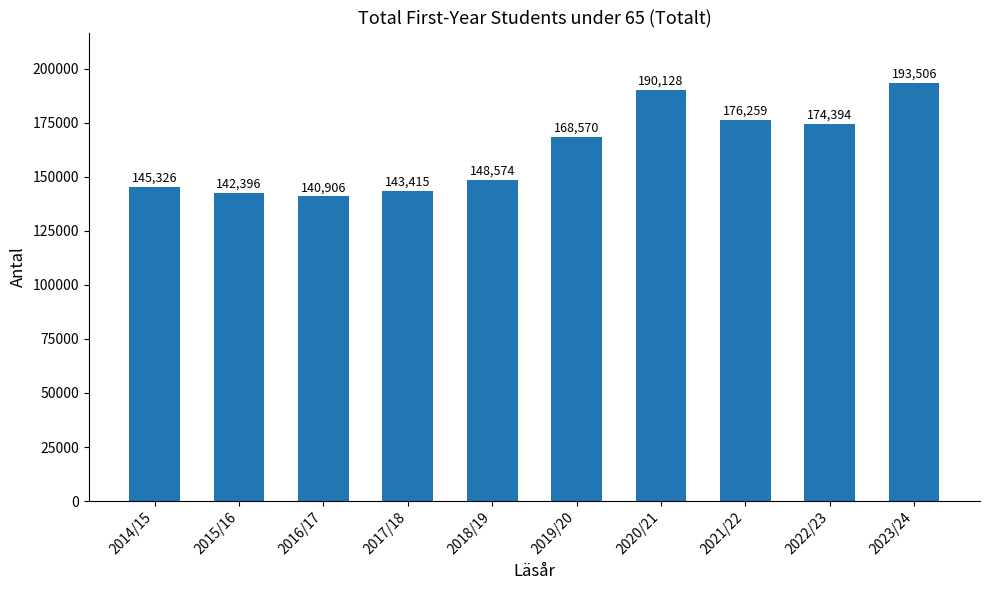

What is the label of the 8th bar from the left?

2021/22